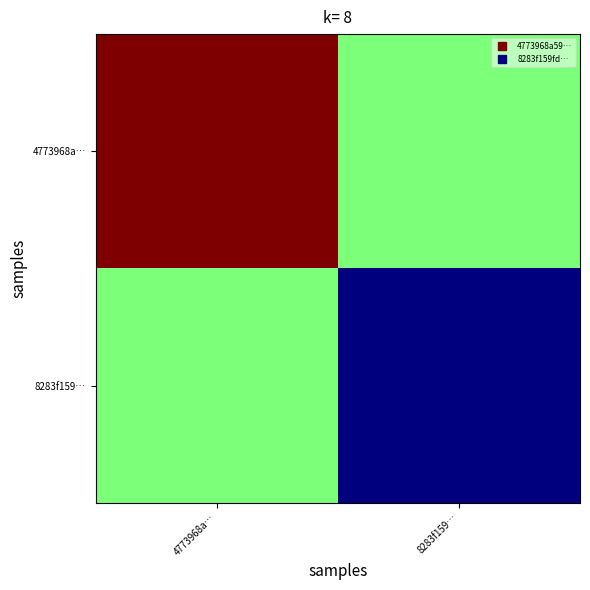

How many series are shown in this chart?

2